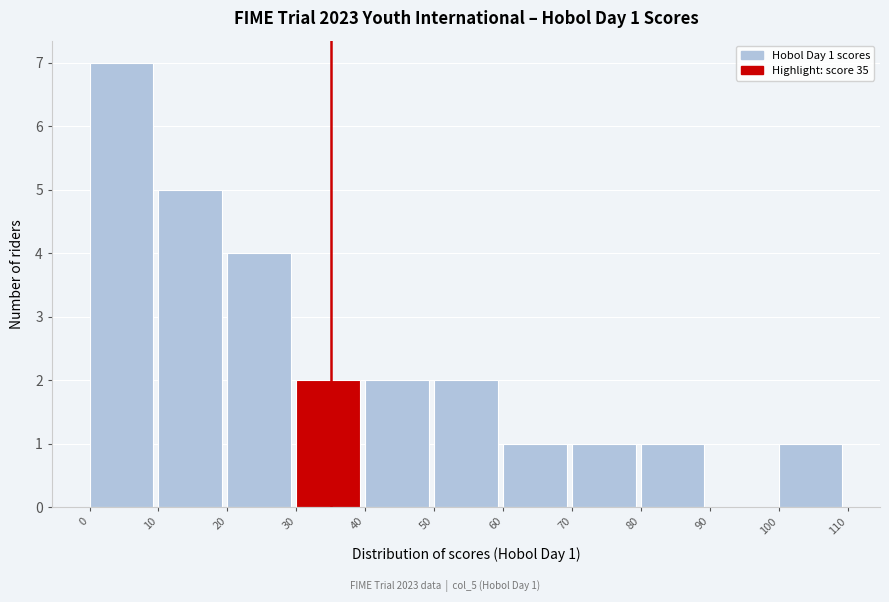

Over which range of the x-axis is the bar tallest?

0 to 10